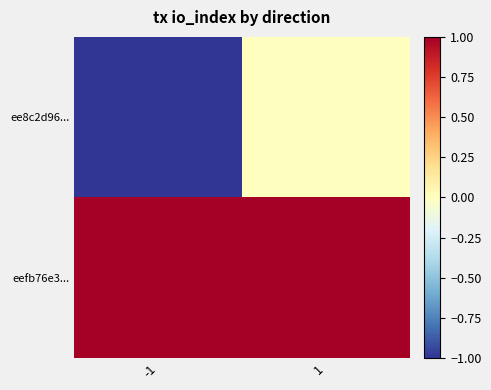

What is the spread (max minus min) of values at -1?

2